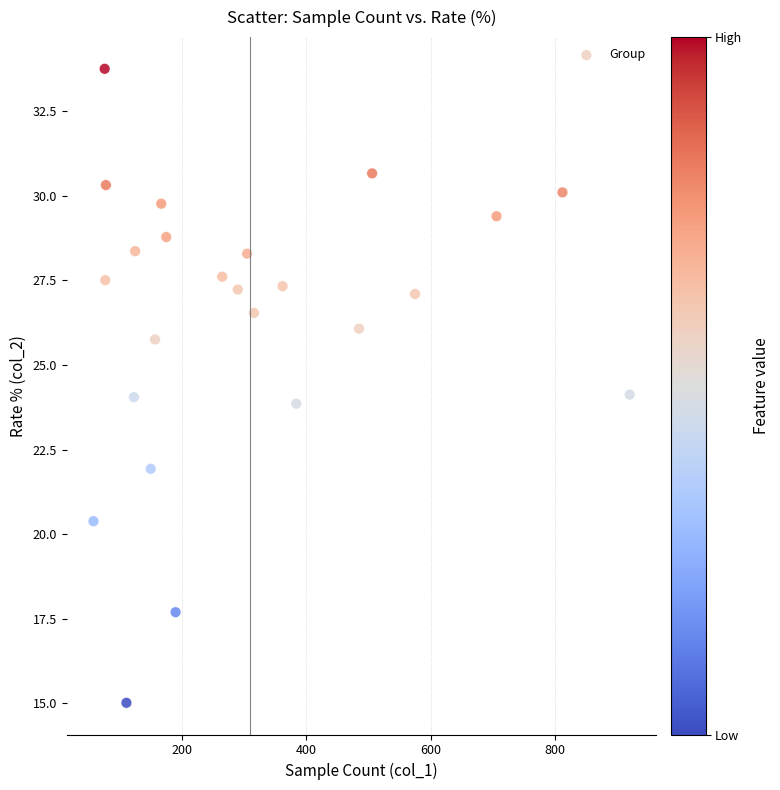

What is the range of X values (max minus min)?

862.0